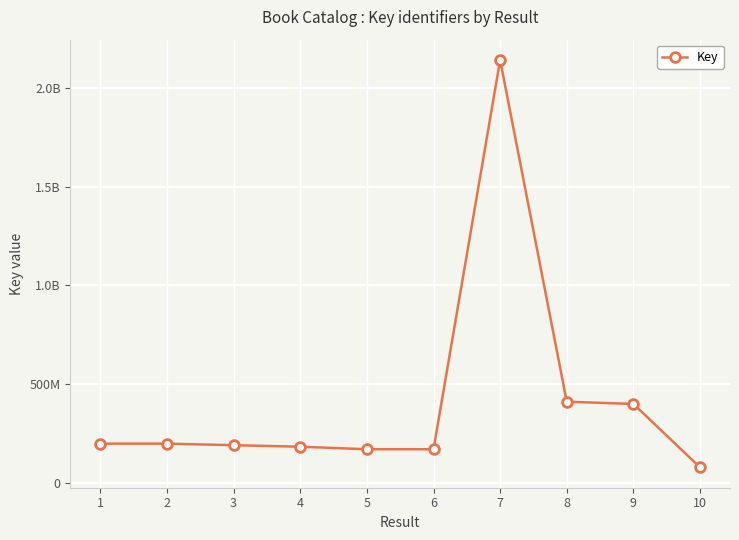

What is the sum of the values at 9 and 7?

2540953628